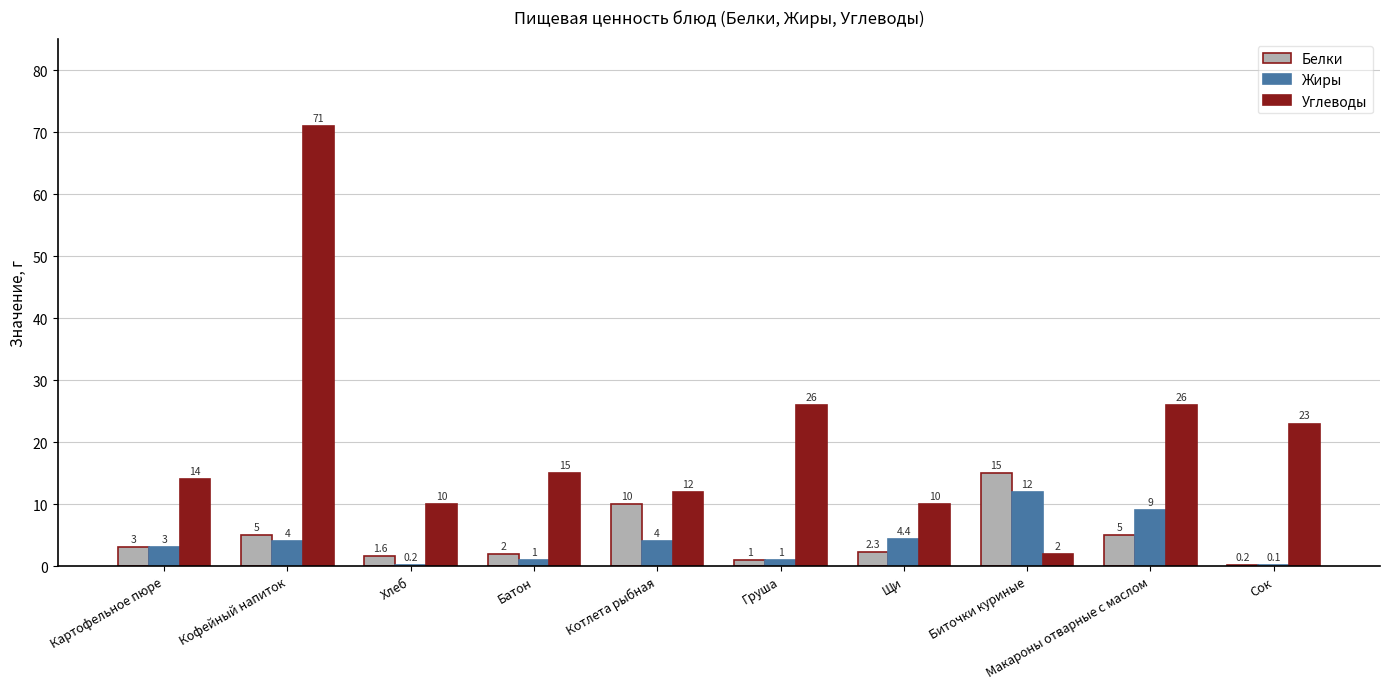

What is the maximum value for Белки?

15.0